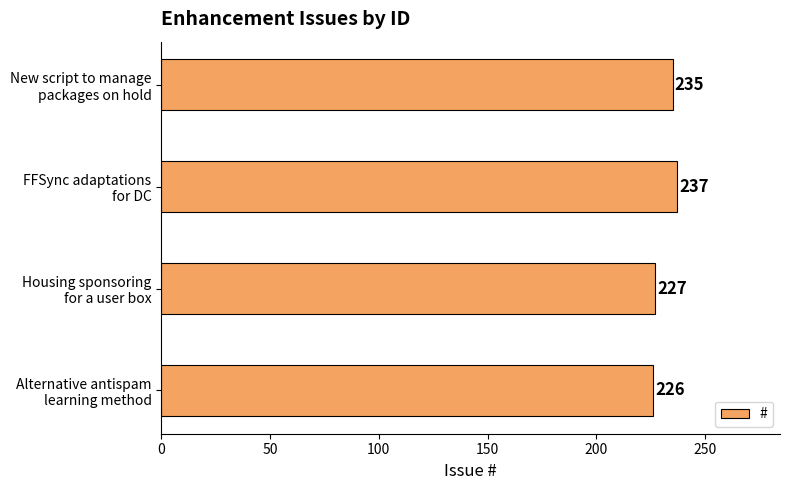

What is the average value?

231